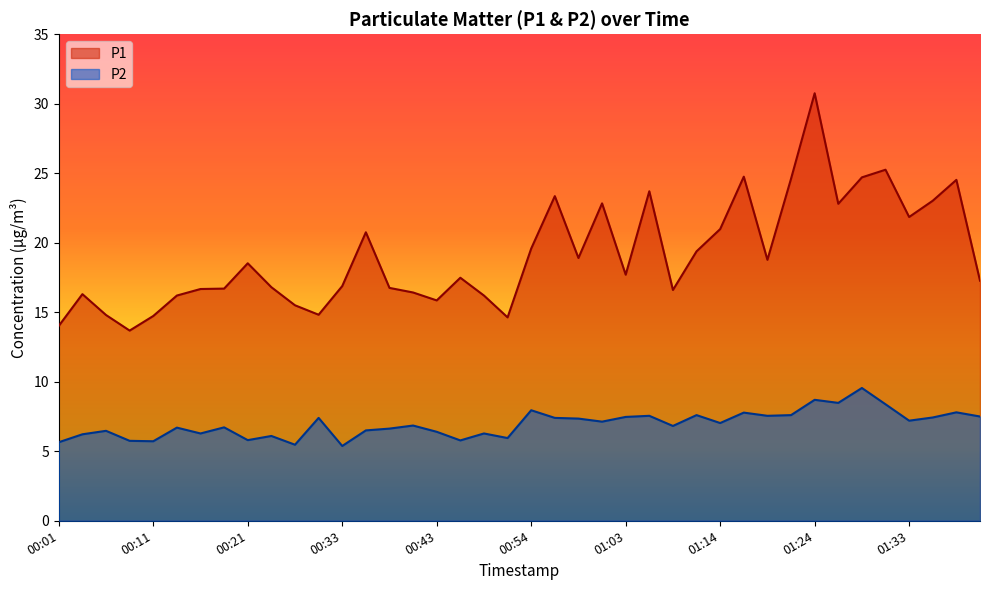

What is the total value across all series at 01:16?

32.5